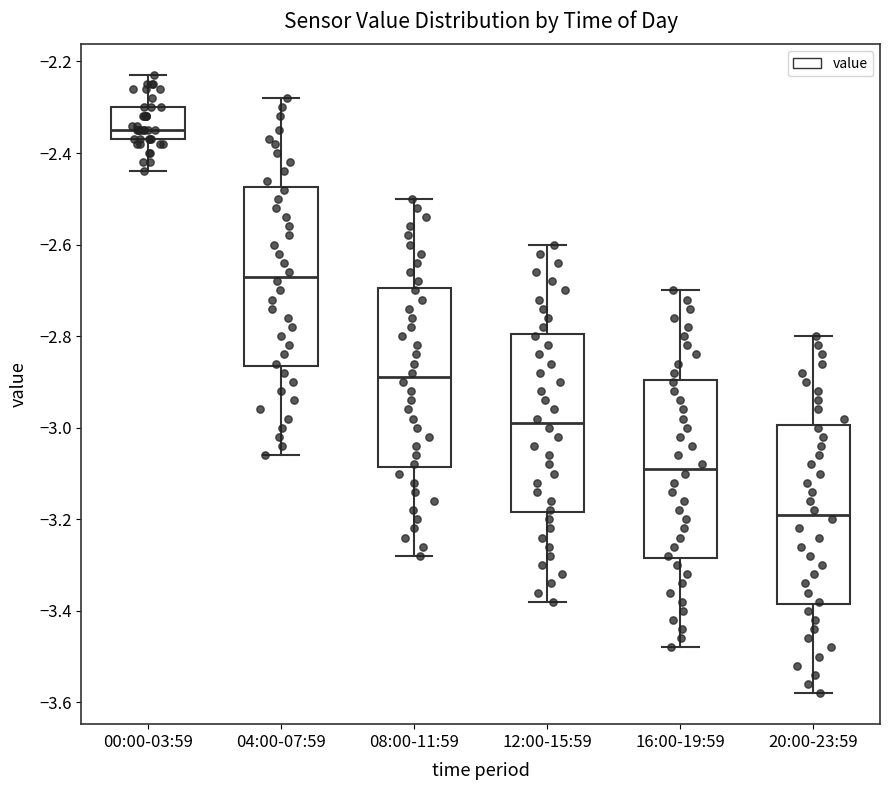

Reading left to right, transcribe this box plot: for each box, give where its median line is, the range the box spans, and where its two whiskers end, as read against the y-axis. The values are not printed on the chart, so give them approximately, as read against the axis.

00:00-03:59: median -2.34, box -2.36 to -2.30, whiskers -2.44 to -2.22
04:00-07:59: median -2.66, box -2.86 to -2.48, whiskers -3.06 to -2.28
08:00-11:59: median -2.88, box -3.08 to -2.70, whiskers -3.28 to -2.50
12:00-15:59: median -2.98, box -3.18 to -2.80, whiskers -3.38 to -2.60
16:00-19:59: median -3.08, box -3.28 to -2.90, whiskers -3.48 to -2.70
20:00-23:59: median -3.18, box -3.38 to -3.00, whiskers -3.58 to -2.80